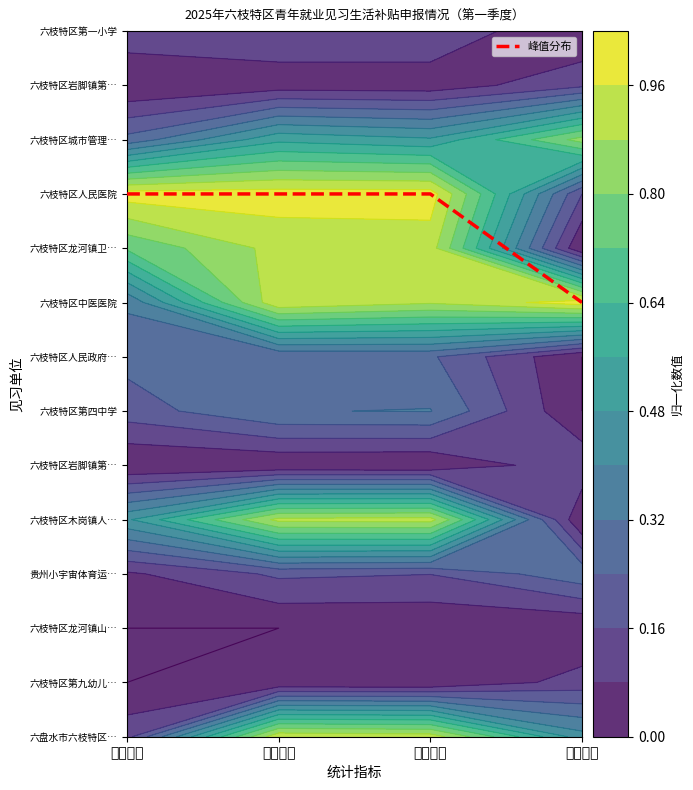

Between 补贴金额 and 见习人数, which is larger?

补贴金额